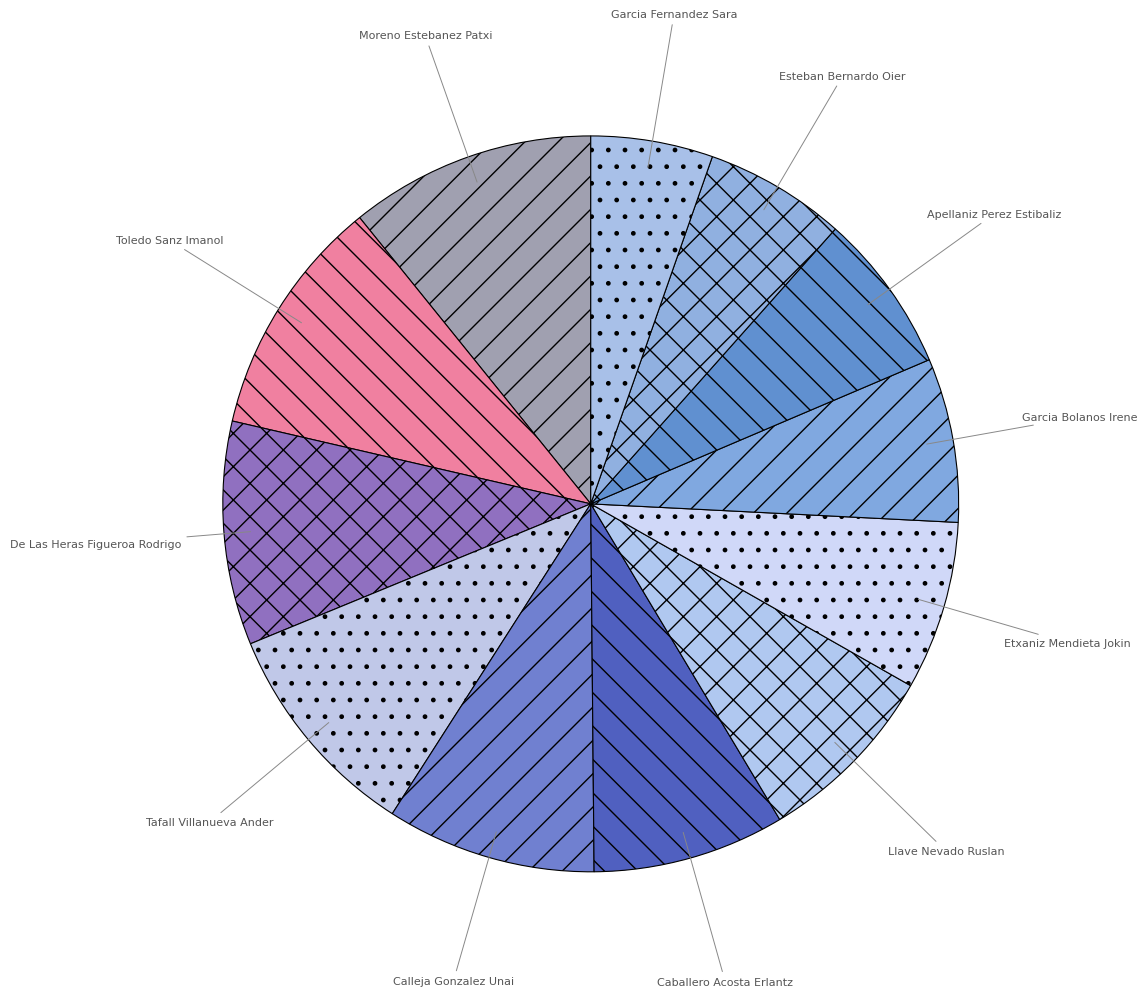

What is the ratio of the value at Moreno Estebanez Patxi to the value at Calleja Gonzalez Unai?

1.2